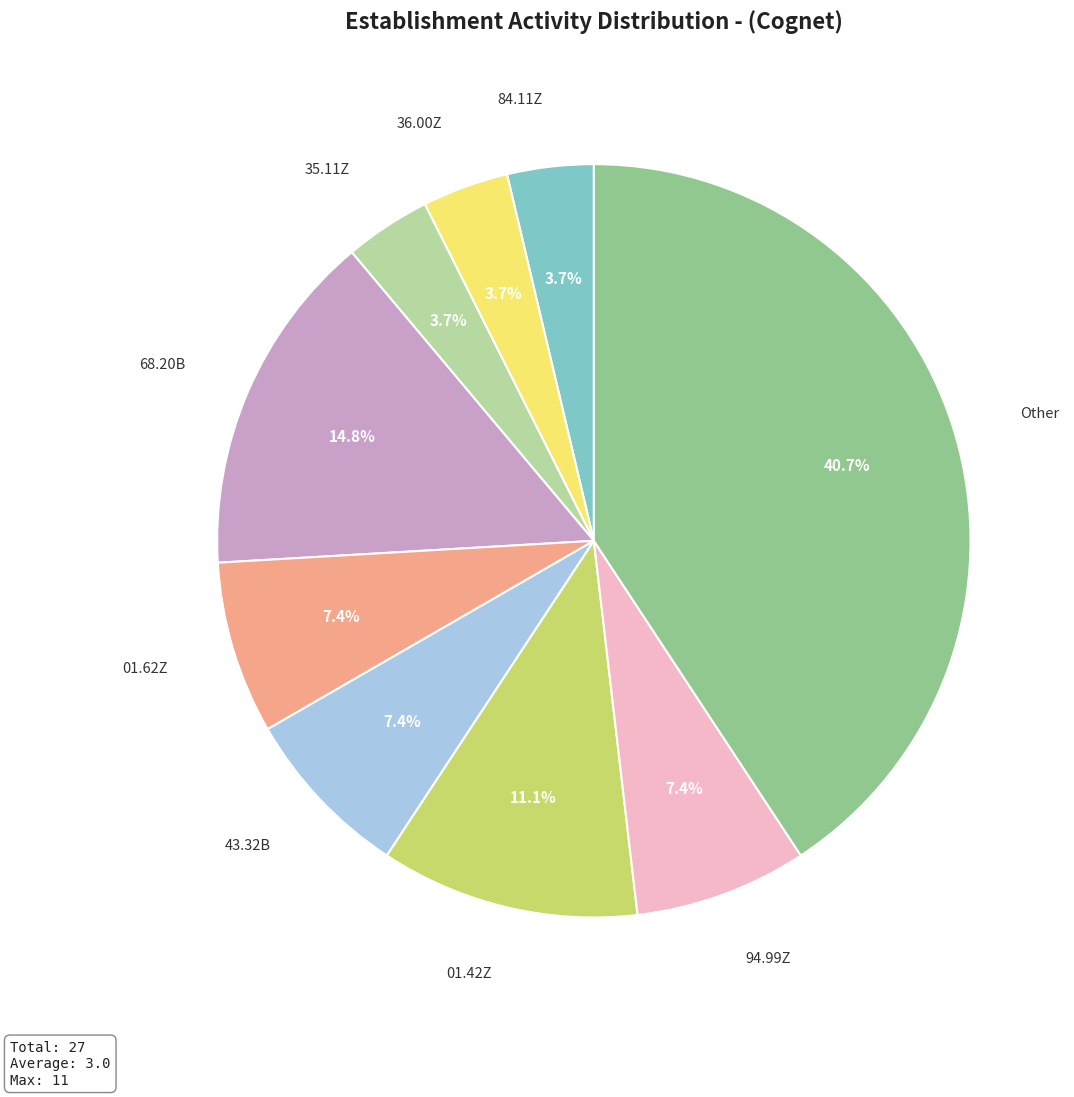

Does any single category account for the majority?

No